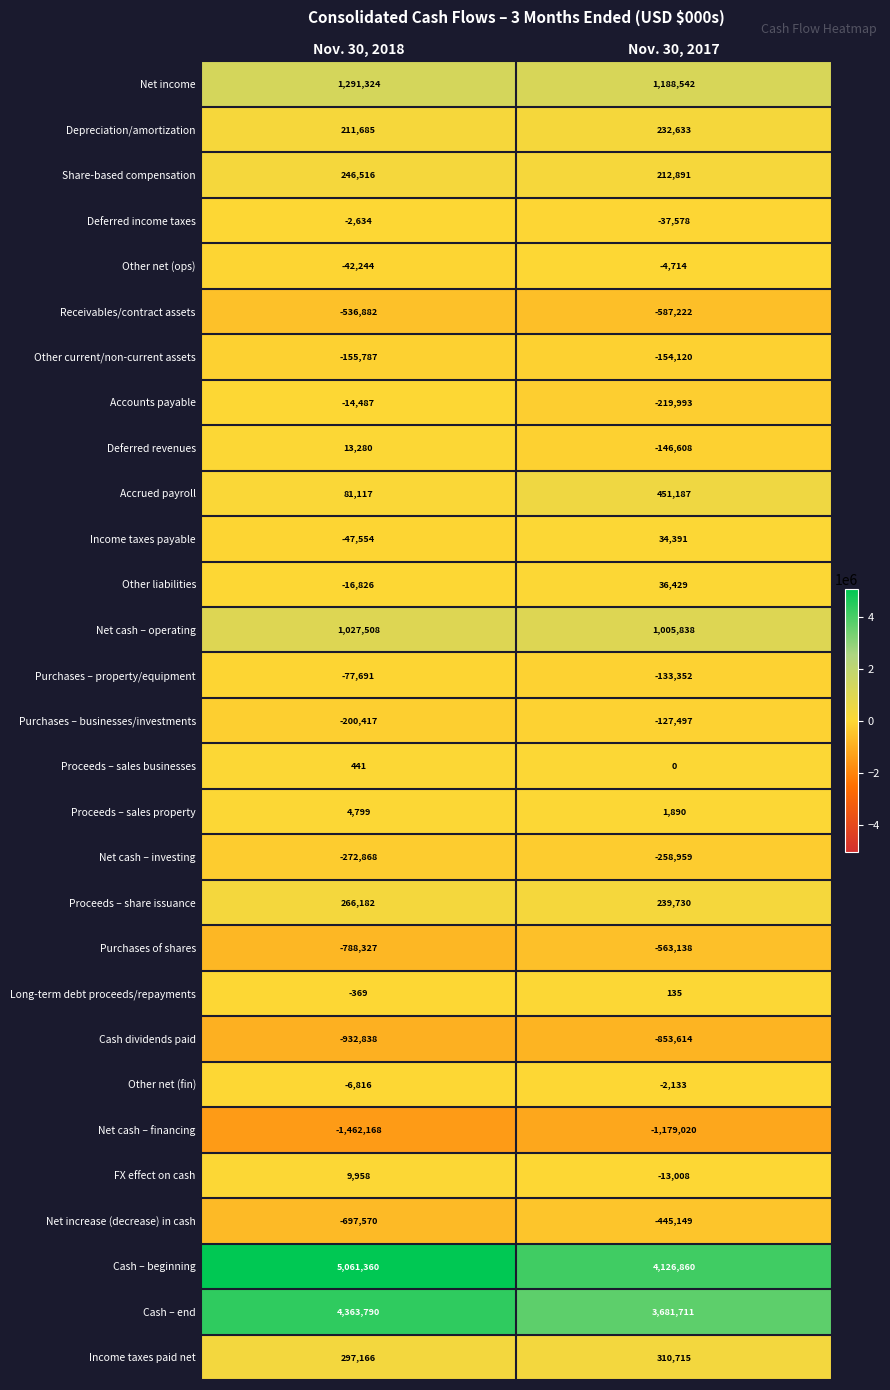

Which series has the largest range (max minus min)?

Cash – beginning